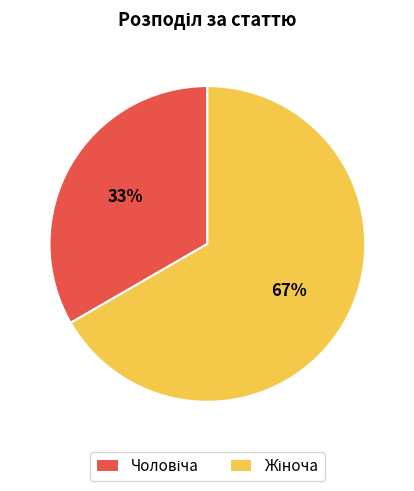

Is there a majority slice in this chart?

Yes